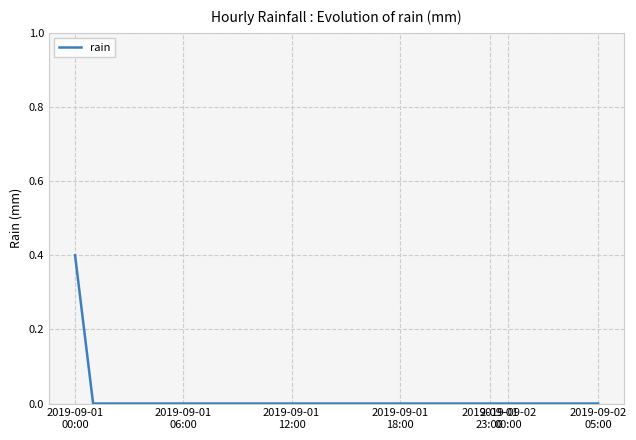

How many lines are shown in the chart?

1